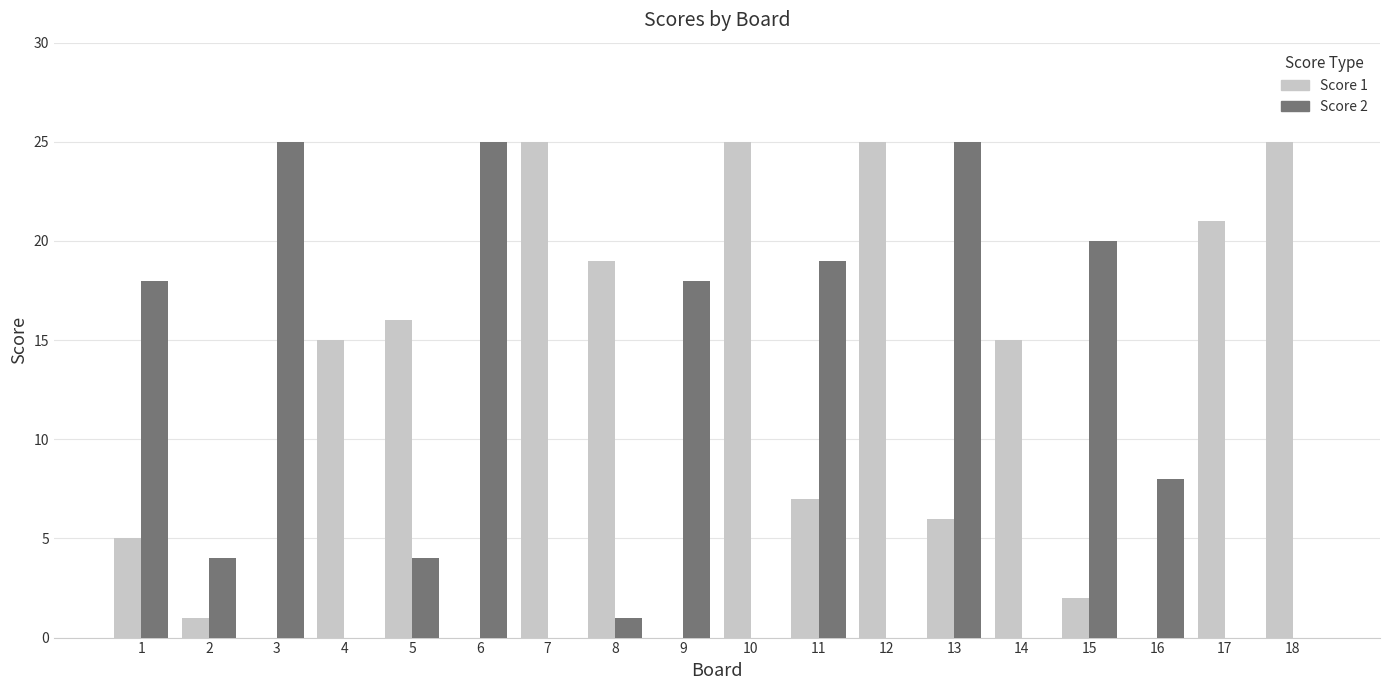

Count the number of data series in this chart.

2